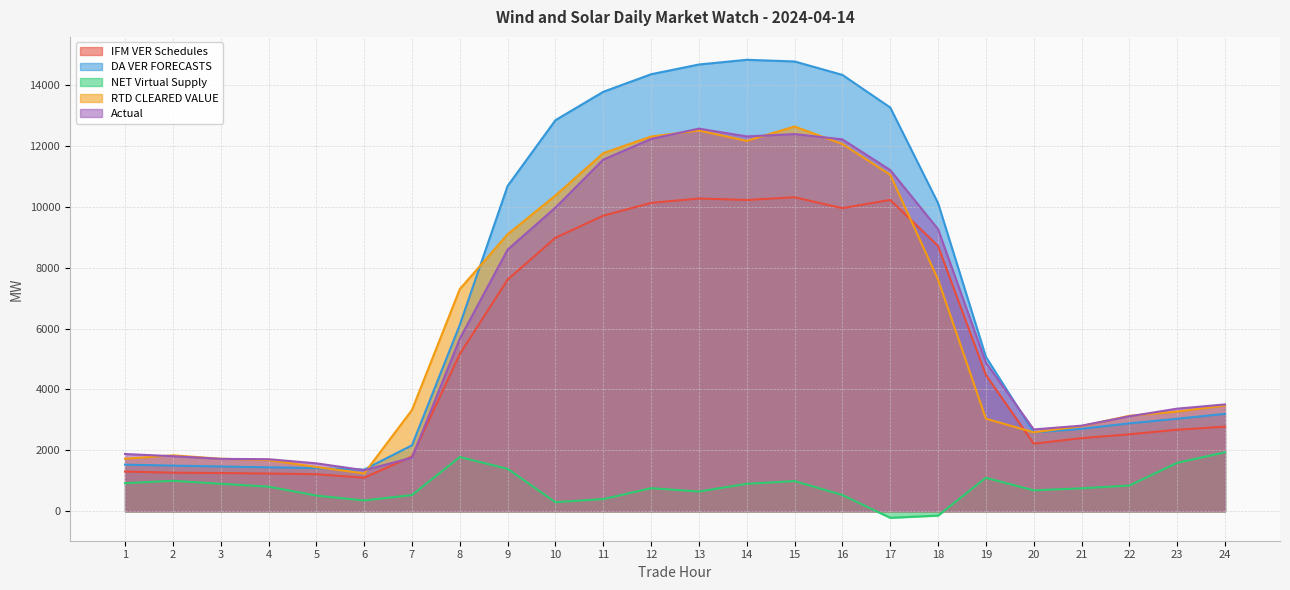

At which category does NET Virtual Supply reach its first local valley?

6